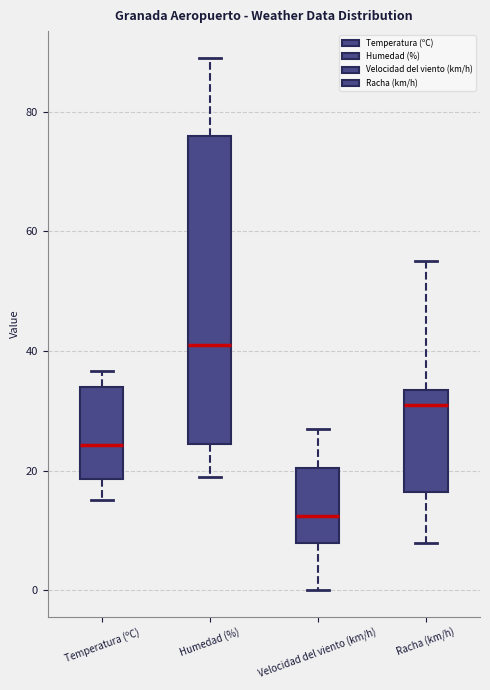

Reading left to right, read every box against the y-axis: the position of its median line, the range the box covers, and the ends of its whiskers. The values are not printed on the chart, so give them approximately, as read against the axis.

Temperatura (ºC): median 24, box 18 to 34, whiskers 16 to 36
Humedad (%): median 42, box 24 to 76, whiskers 20 to 90
Velocidad del viento (km/h): median 12, box 8 to 20, whiskers 0 to 28
Racha (km/h): median 32, box 16 to 34, whiskers 8 to 56